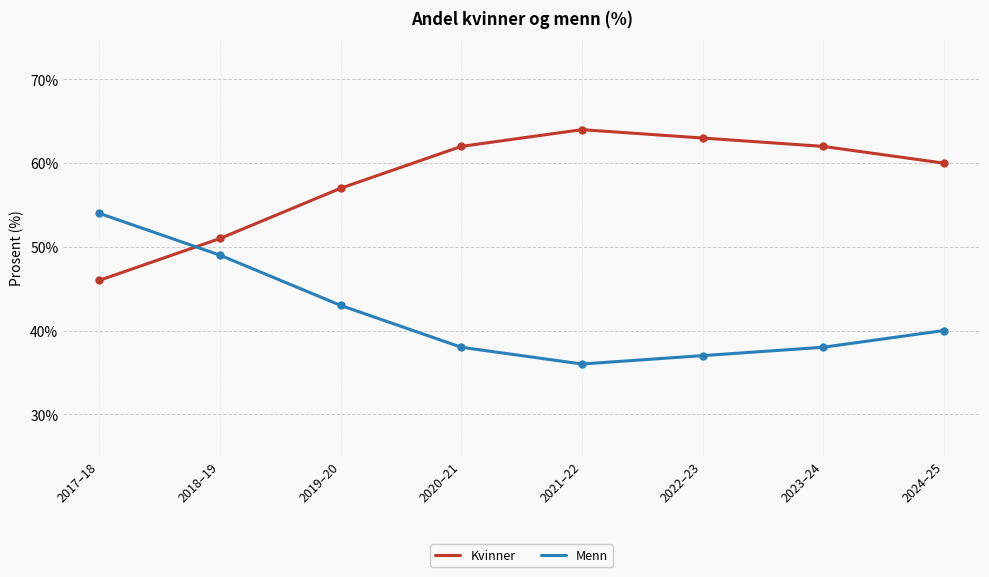

The Menn series shows 43 at 2019–20. True or false?

True